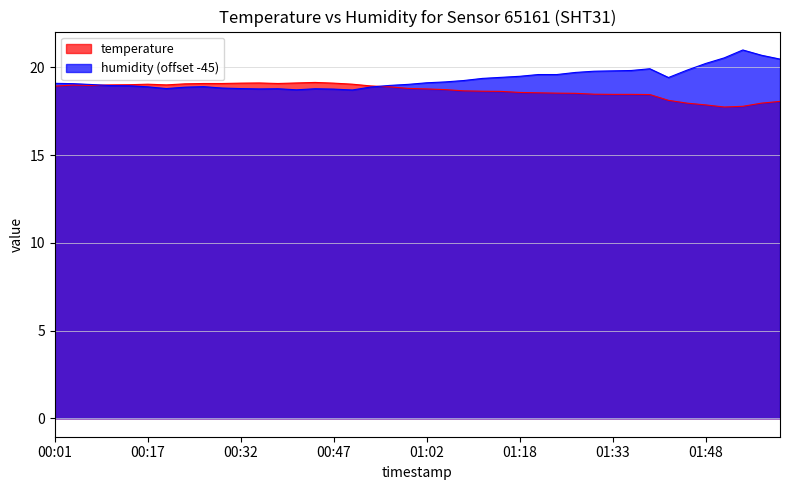

At which category is the sum across all series the highest?

01:54